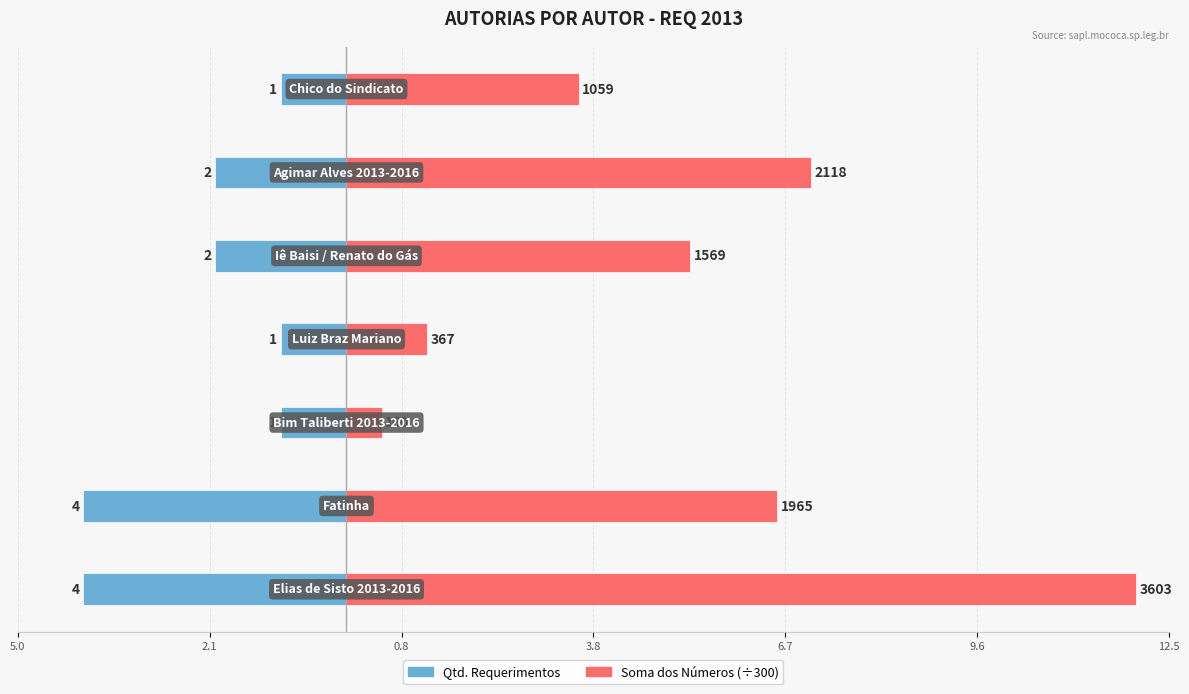

What is the minimum value for Qtd. Requerimentos?

-4.0